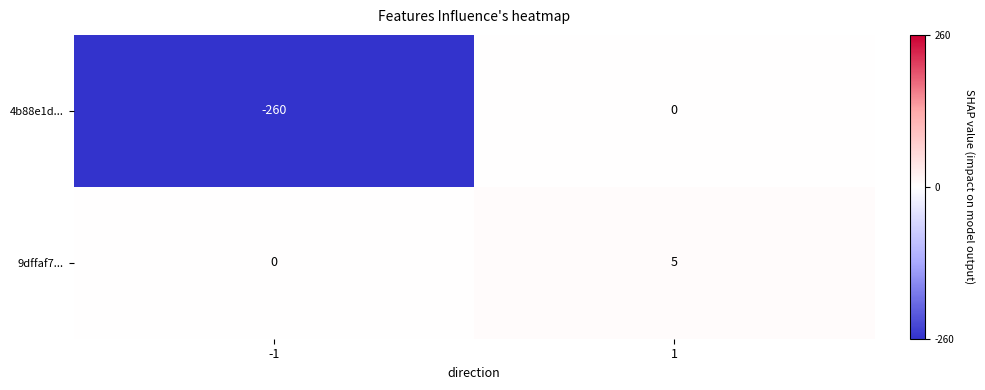

Rank the series by their maximum value, from lowest to highest.

4b88e1d..., 9dffaf7...